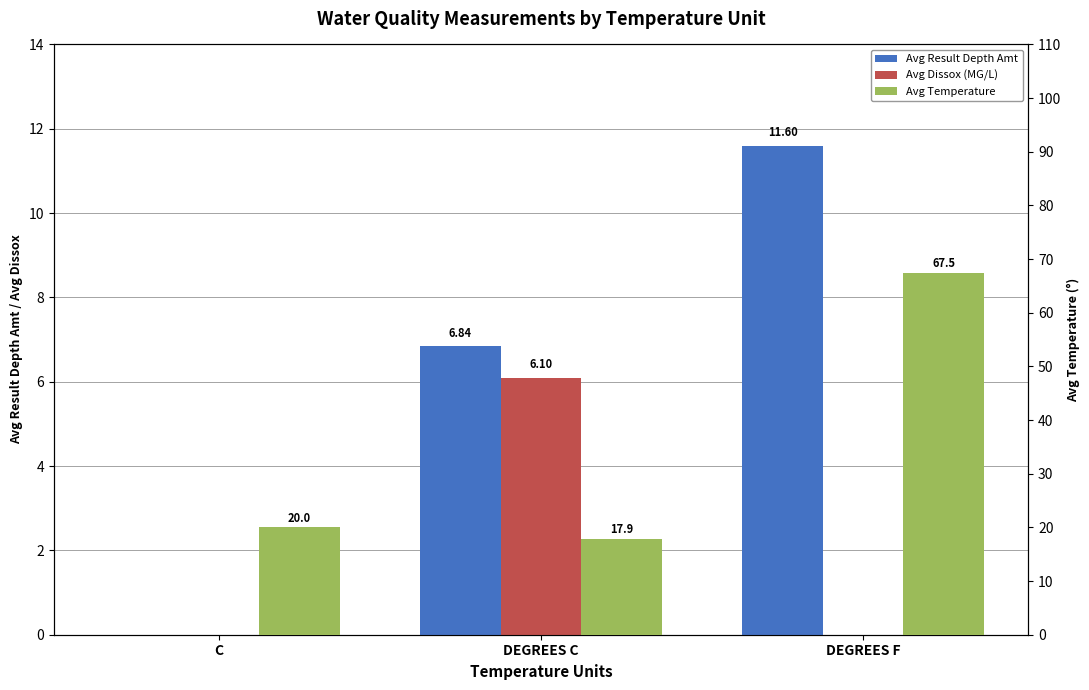

What is the value of the Avg Temperature bar at the 3rd from the left?

67.5